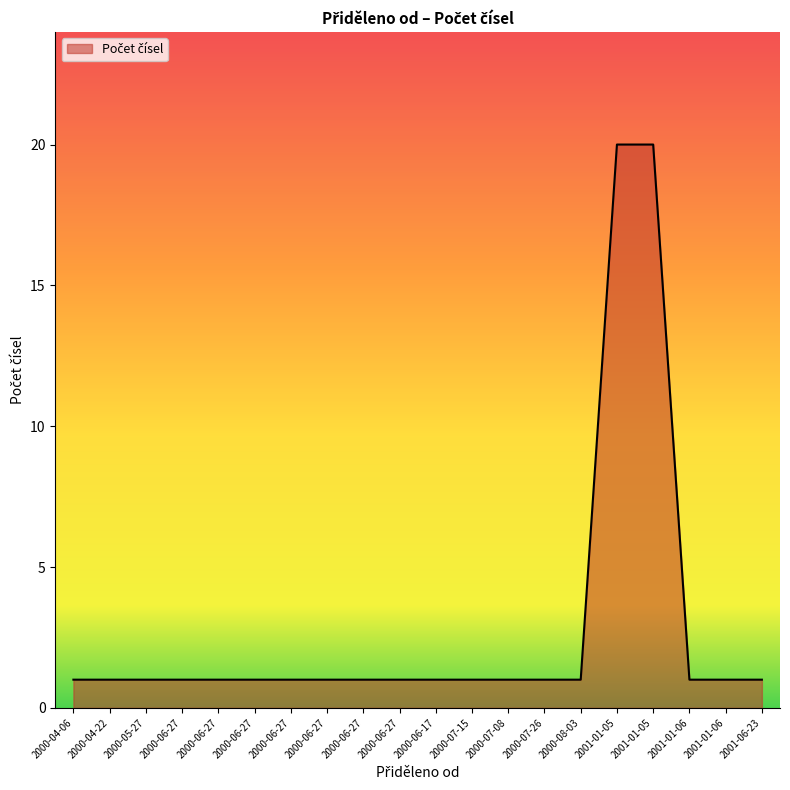

Rank the categories by value from lowest to highest.

2000-04-06, 2000-04-22, 2000-05-27, 2000-06-27, 2000-06-27, 2000-06-27, 2000-06-27, 2000-06-27, 2000-06-27, 2000-06-27, 2000-06-17, 2000-07-15, 2000-07-08, 2000-07-26, 2000-08-03, 2001-01-06, 2001-01-06, 2001-06-23, 2001-01-05, 2001-01-05